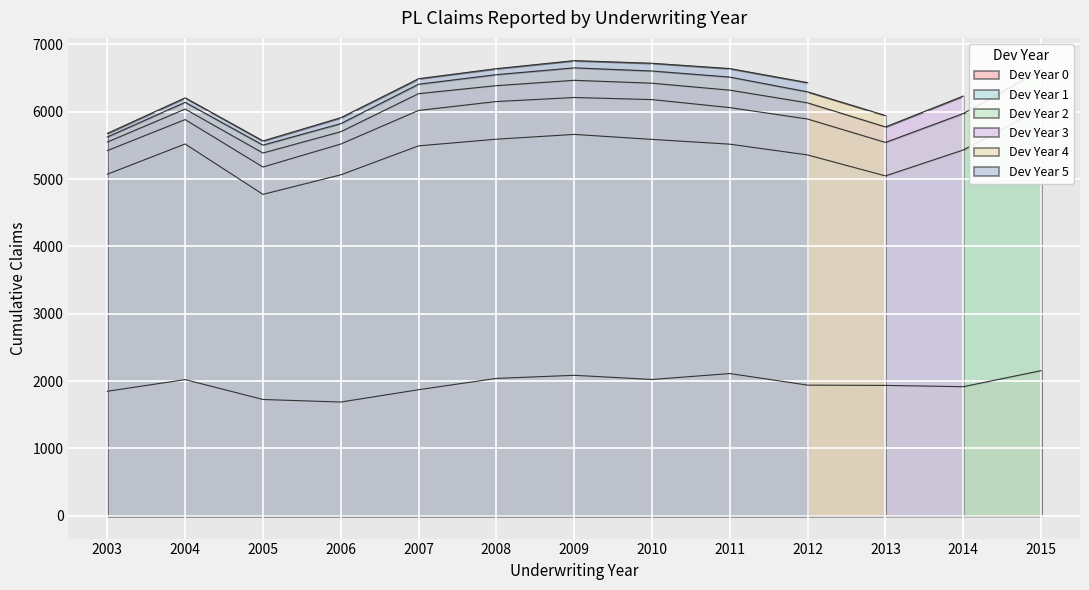

Does the chart display data point markers on the line(s)?

No